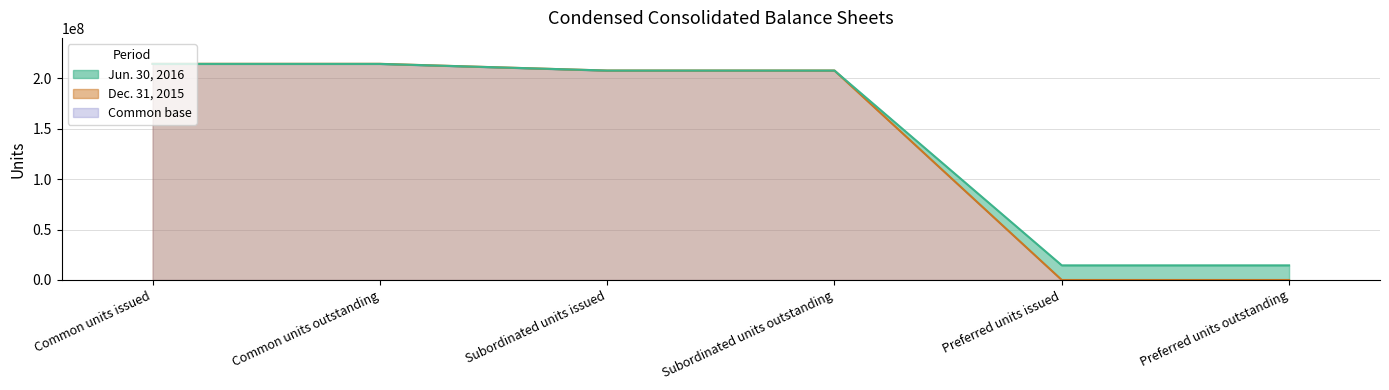

Is the value of Dec. 31, 2015 at Common units issued greater than the value of Jun. 30, 2016 at Common units outstanding?

Yes